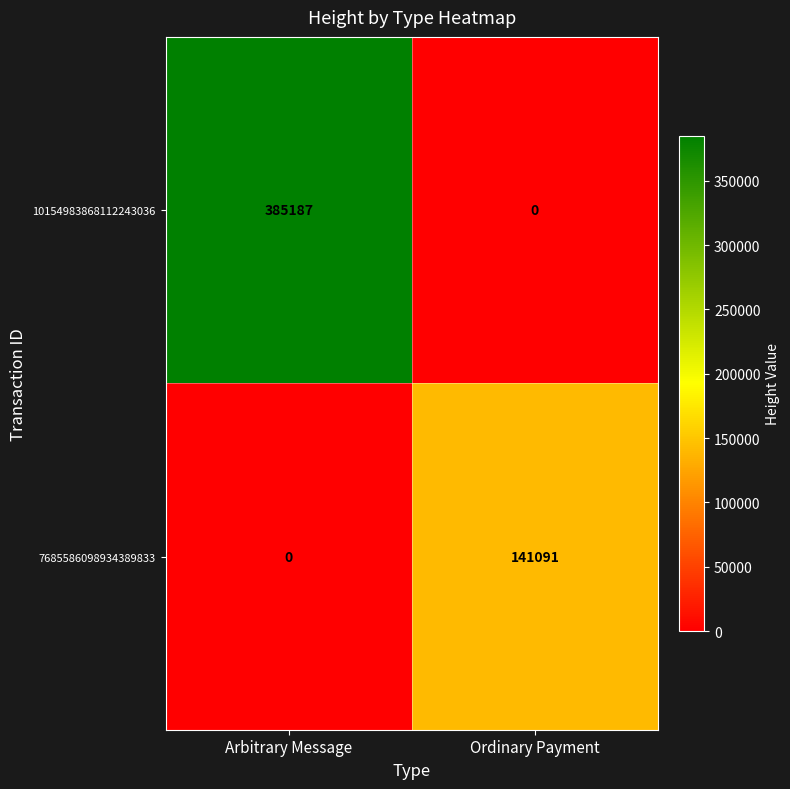

What is the average value of the 10154983868112243036 series?

192594